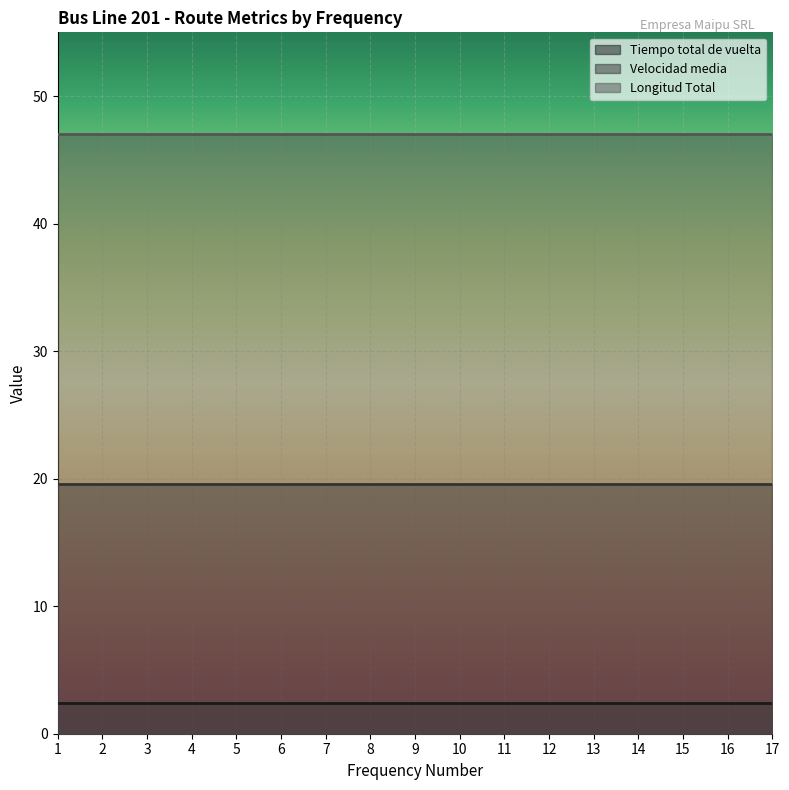

What is the sum of the Longitud Total values at 8 and 6?

94.1